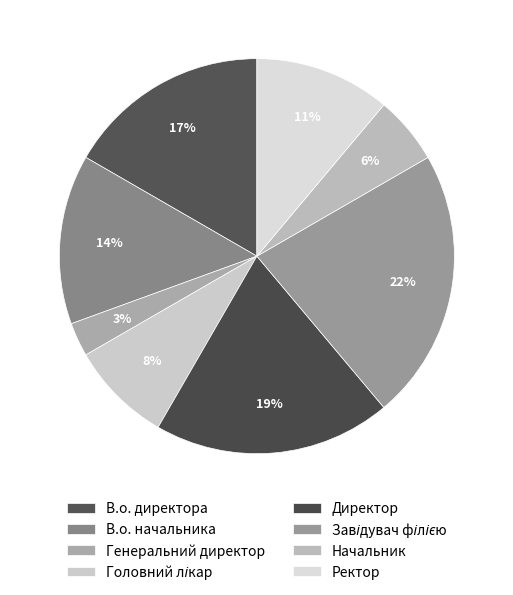

How many segments does this pie chart have?

8